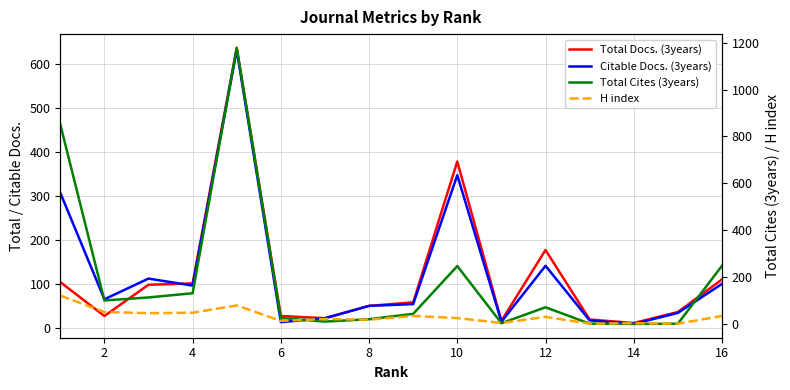

List the series in order of their peak value, lowest first.

H index, Citable Docs. (3years), Total Docs. (3years), Total Cites (3years)